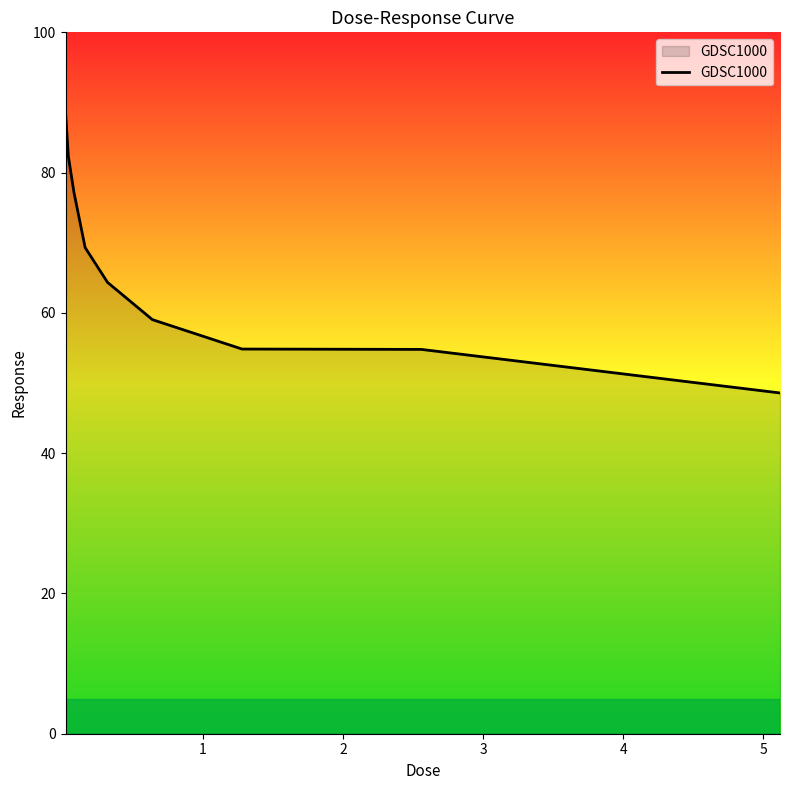

Does the chart have visible grid lines?

No